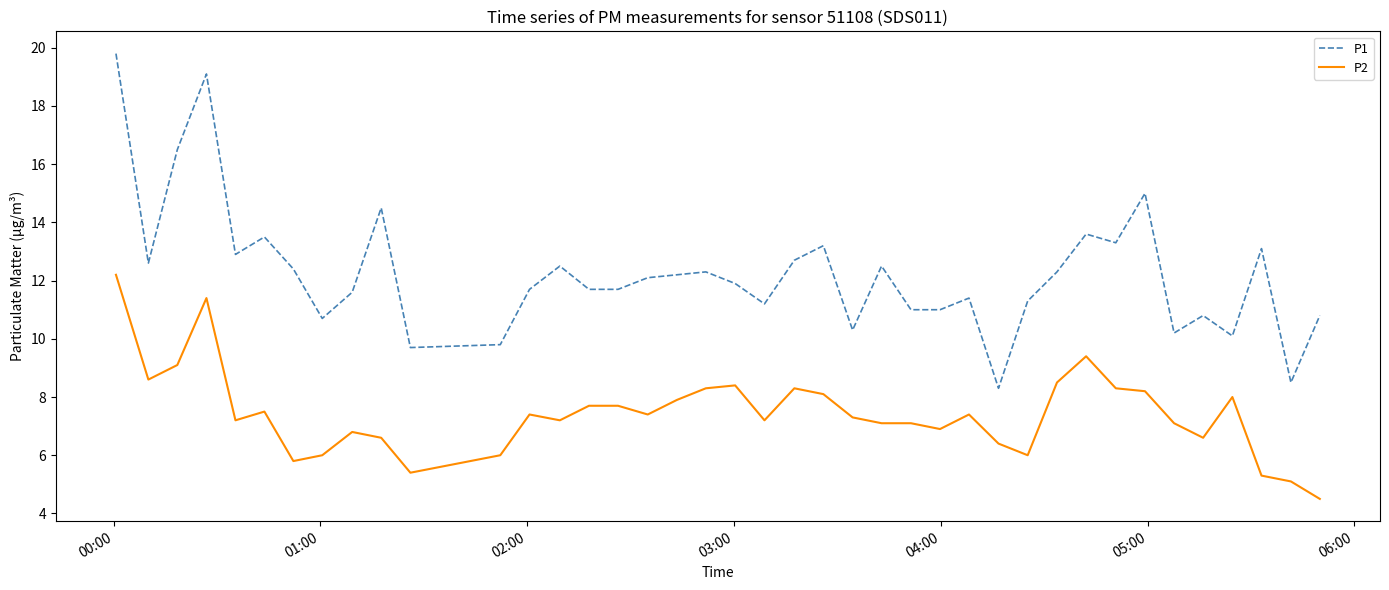

What are all the series names shown in the legend?

P1, P2